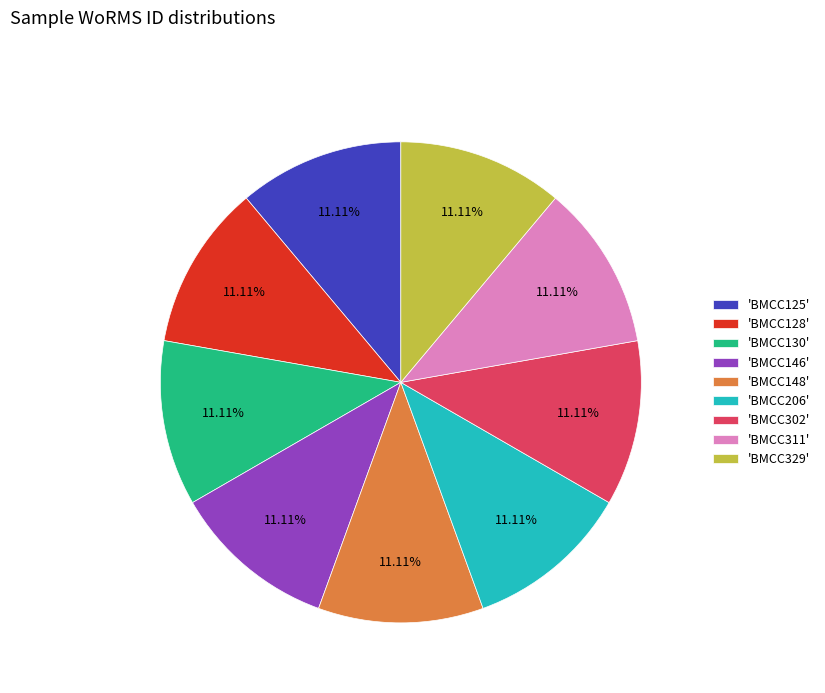

Does any single category account for the majority?

No